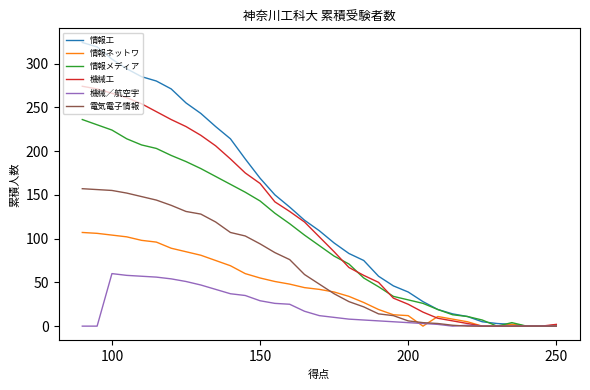

What is the average value of the 機械／航空宇 series?

20